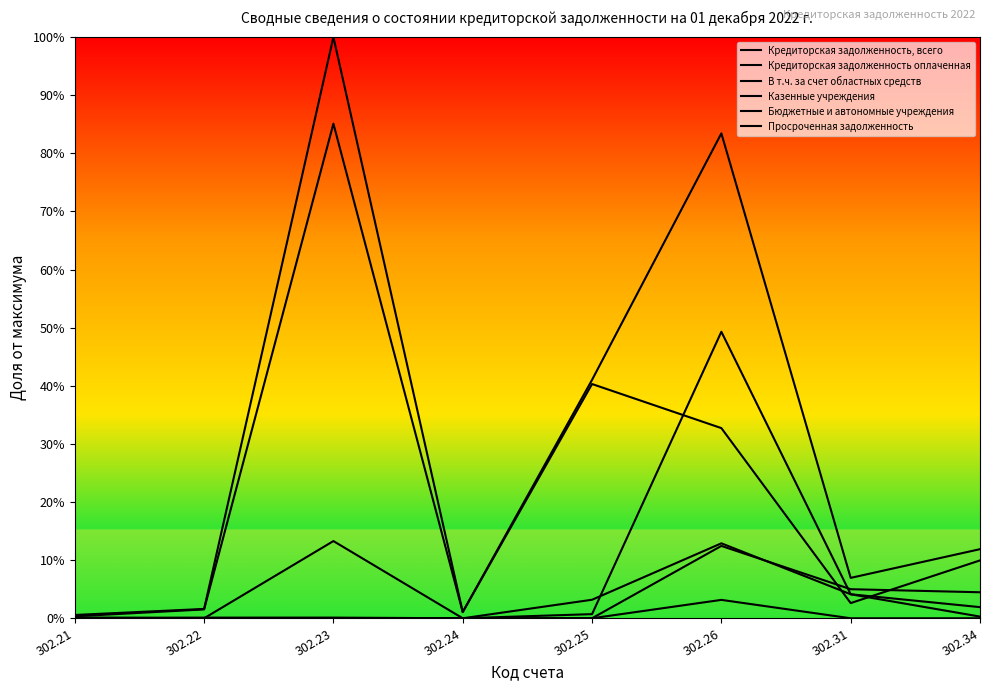

True or false: Кредиторская задолженность оплаченная and Кредиторская задолженность, всего intersect in this chart.

False